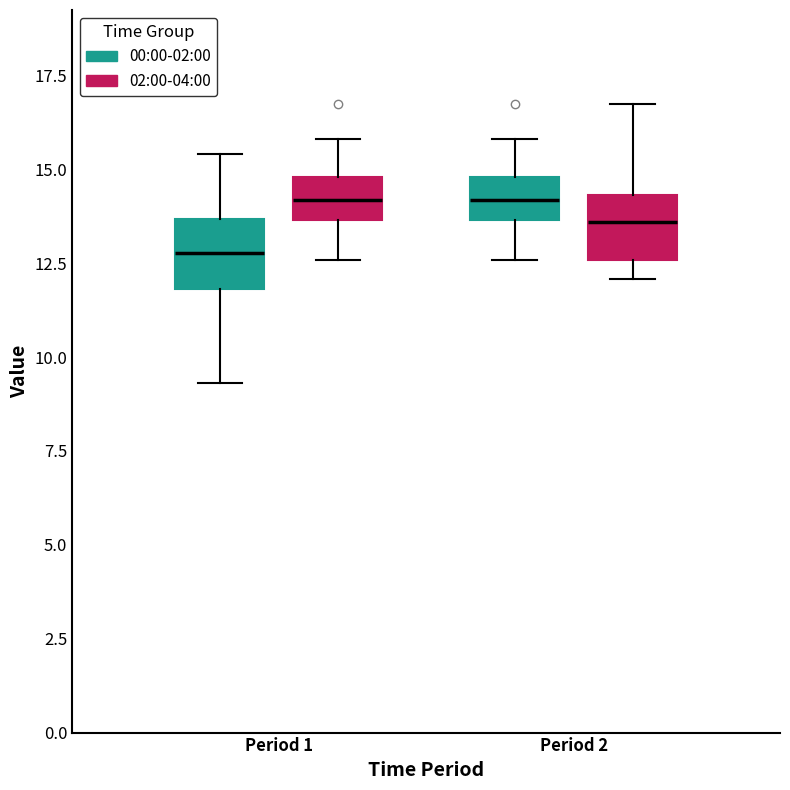

Reading left to right, read every box against the y-axis: the position of its median line, the range the box covers, and the ends of its whiskers. The values are not printed on the chart, so give them approximately, as read against the axis.

Period 1 (00:00-02:00): median 13.0, box 12.0 to 13.5, whiskers 9.5 to 15.5
Period 1 (02:00-04:00): median 14.0, box 13.5 to 15.0, whiskers 12.5 to 16.0
Period 2 (00:00-02:00): median 14.0, box 13.5 to 15.0, whiskers 12.5 to 16.0
Period 2 (02:00-04:00): median 13.5, box 12.5 to 14.5, whiskers 12.0 to 16.5